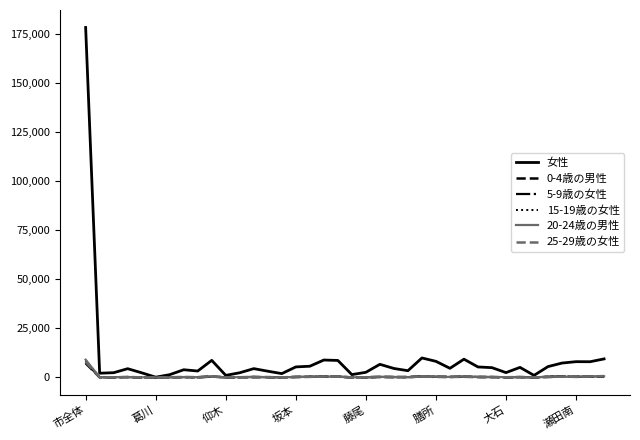

What is the greatest value displayed?

178185